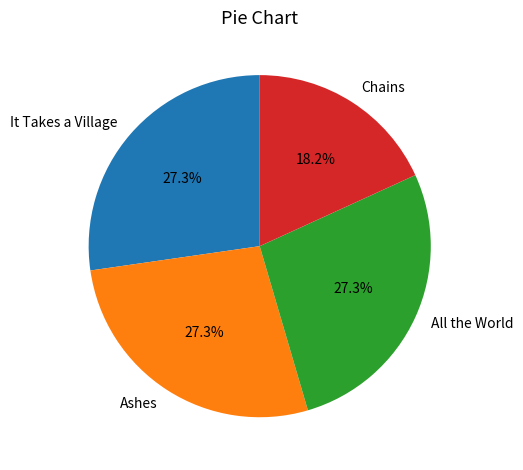

Which slice is the smallest?

Chains